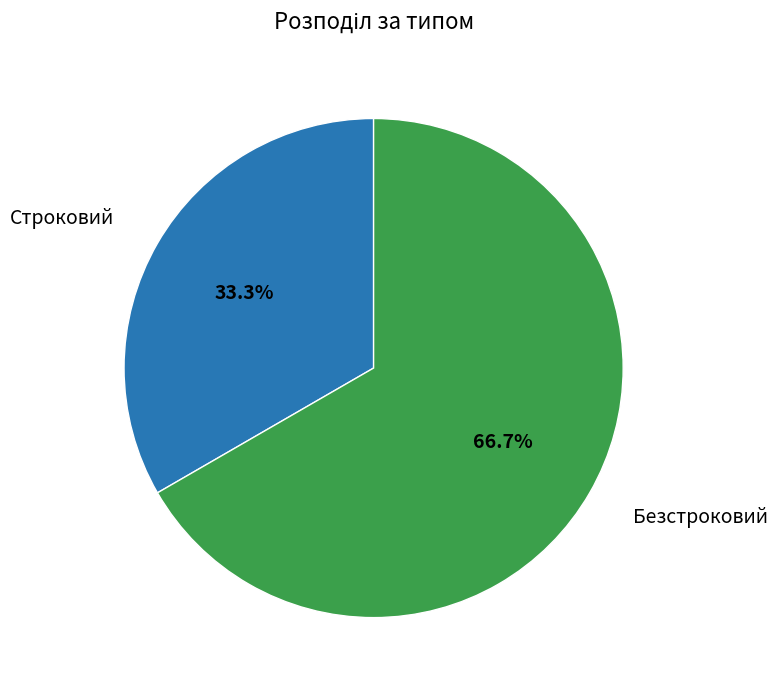

Does any single category account for the majority?

Yes